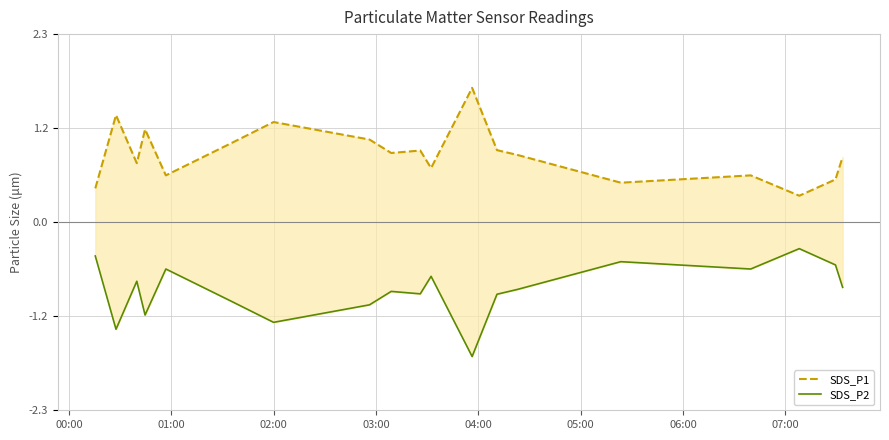

What is the value of the SDS_P2 point at the 3rd from the left?

-0.7